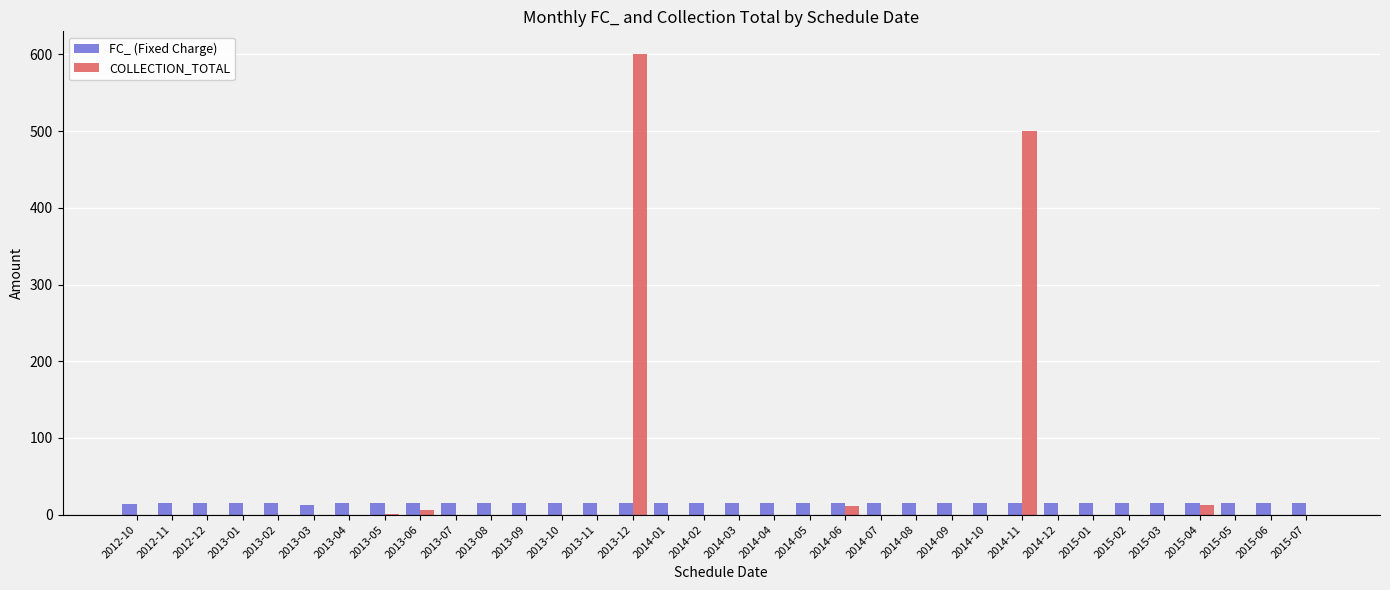

What is the sum of all FC_ (Fixed Charge) values?

506.5